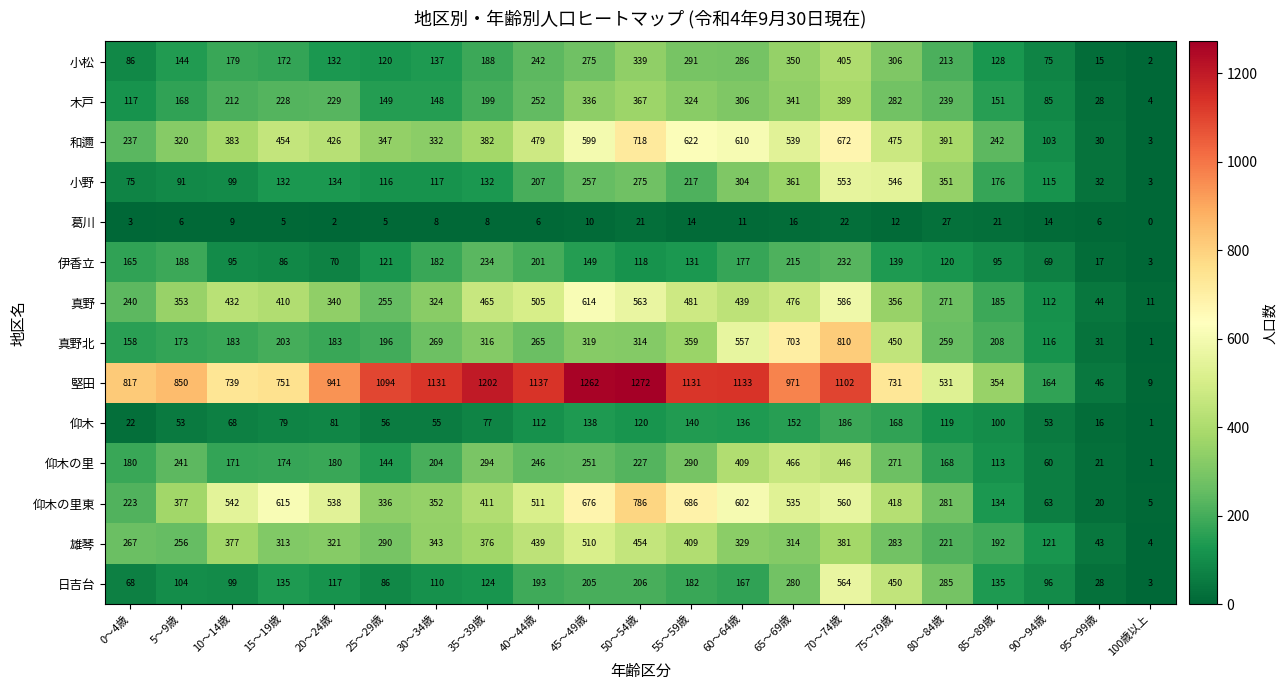

What is the approximate value of 小松 at 10～14歳?

179